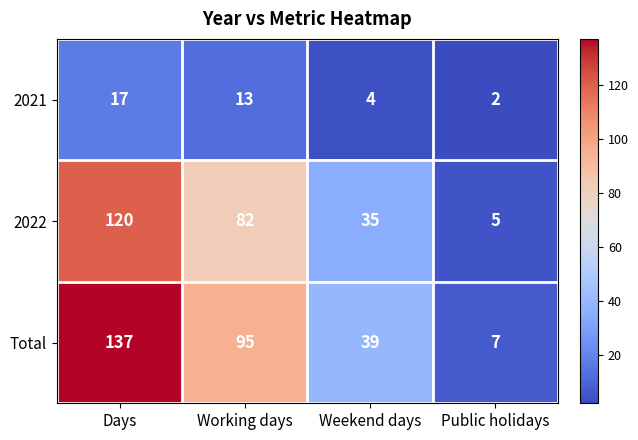

At which label does 2021 first exceed 13?

Days